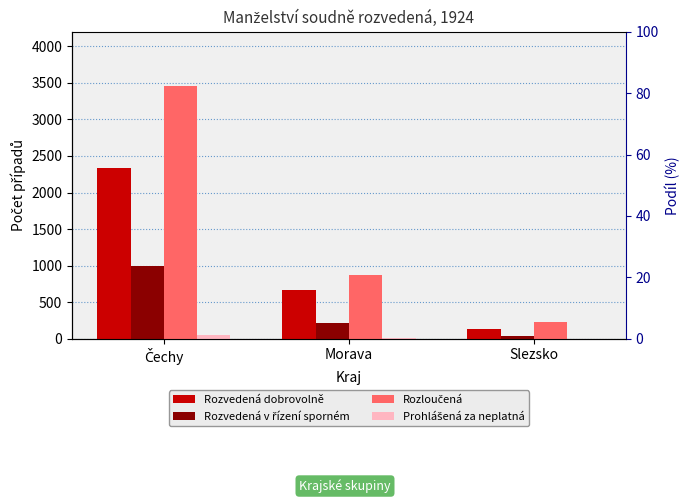

Which series has the largest total across all categories?

Rozloučená